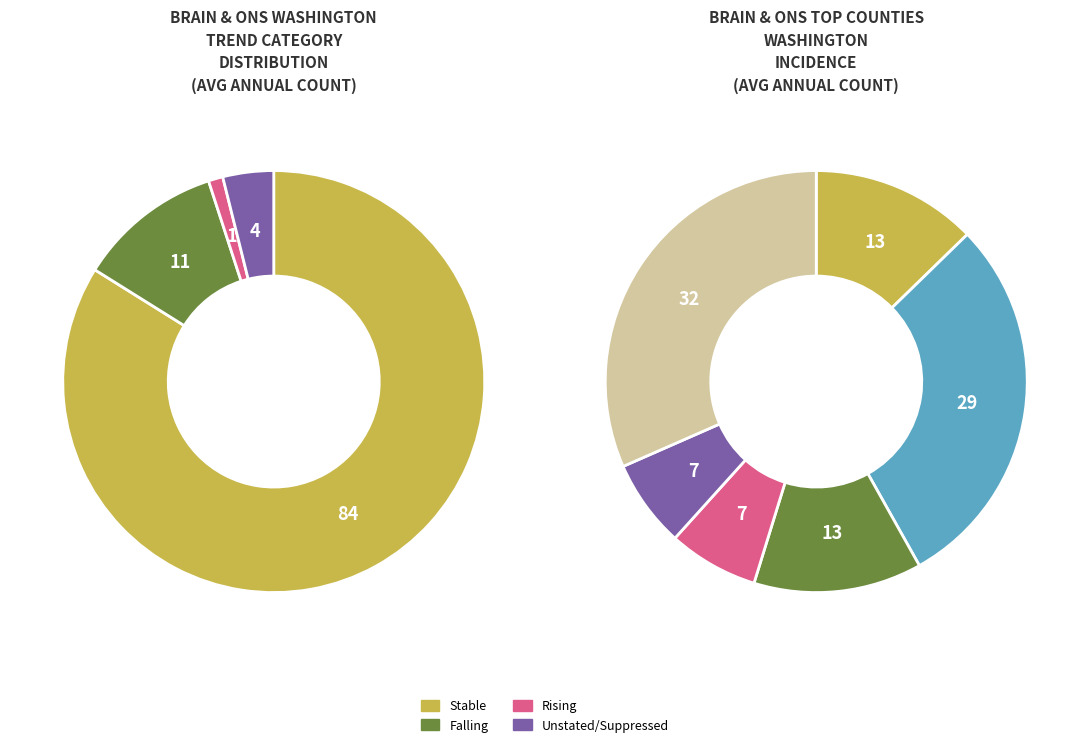

Do Snohomish County(7) and Stevens County(6) together represent more than half of the pie?

No